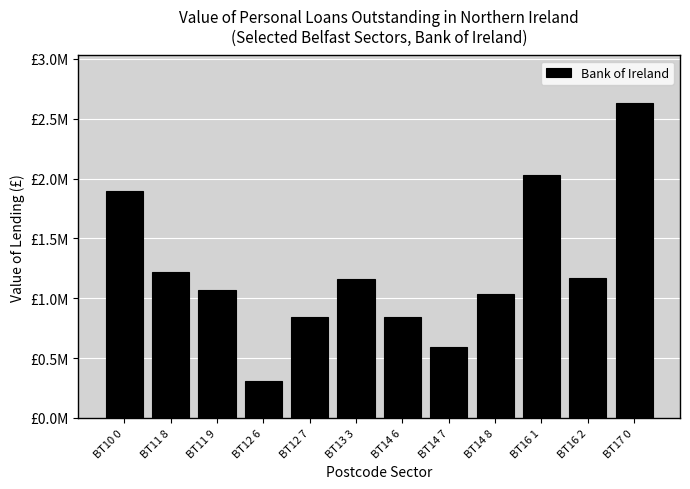

Is it true that the value at BT14 7 is 207611.1?

False